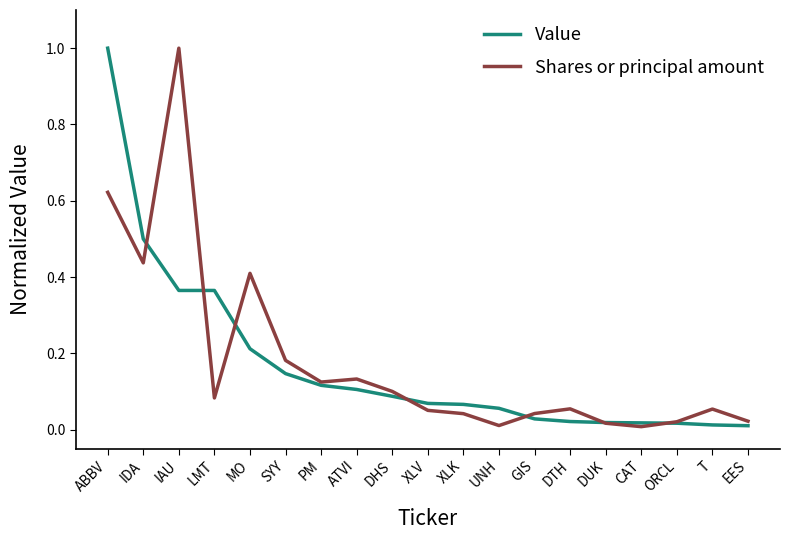

What are all the series names shown in the legend?

Value, Shares or principal amount